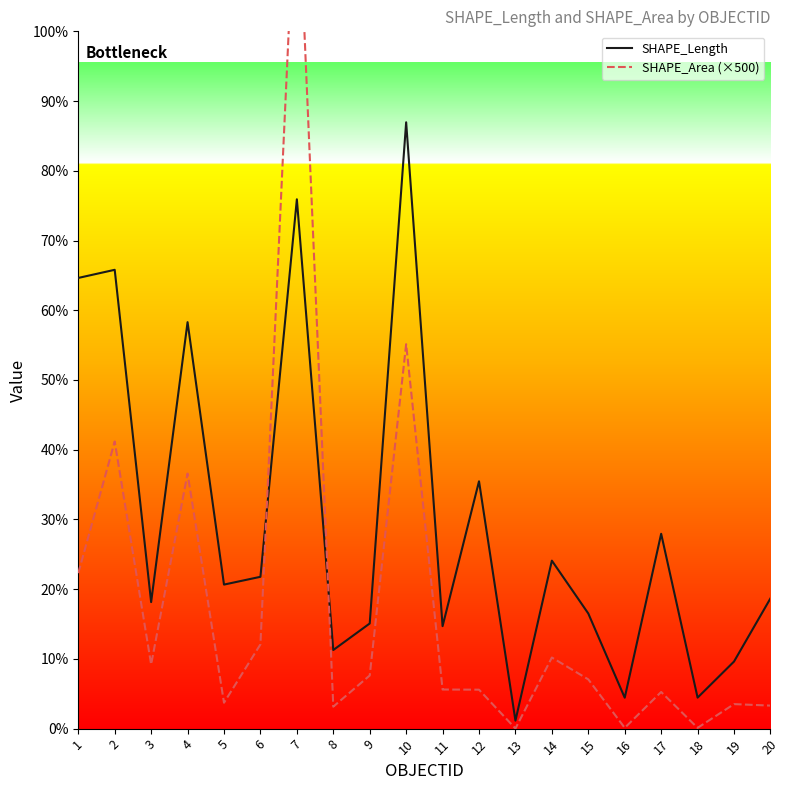

Which series has the largest total across all categories?

SHAPE_Length